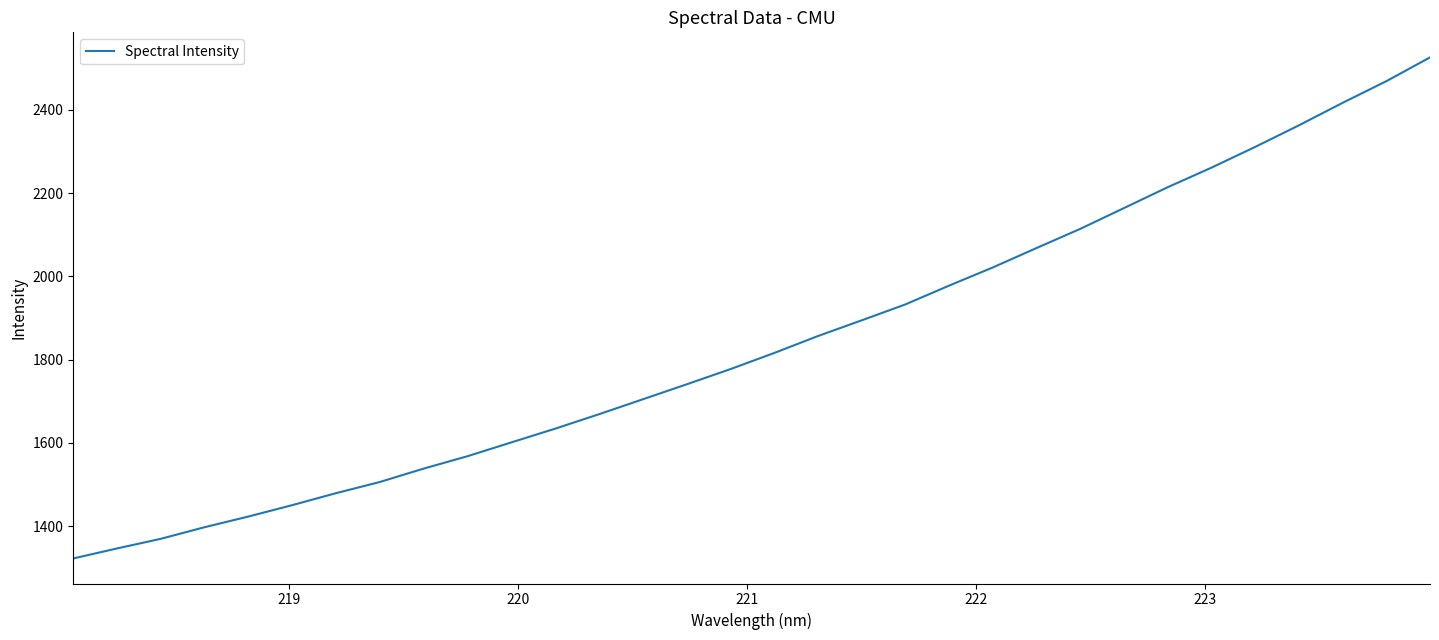

What is the smallest value displayed?

1322.6